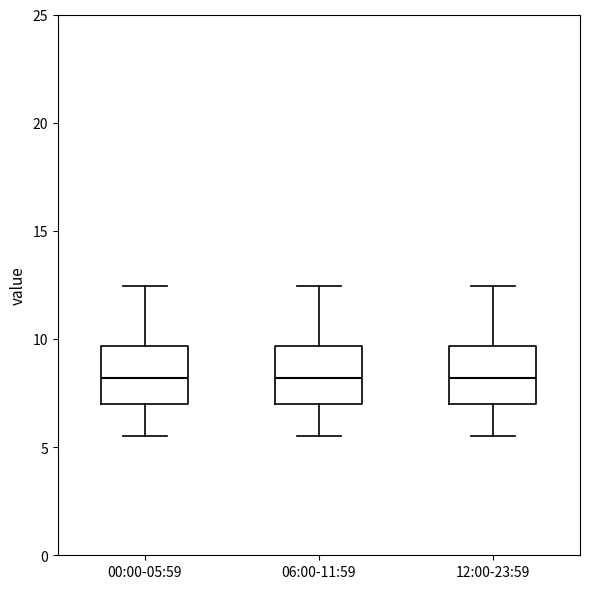

Reading left to right, read every box against the y-axis: the position of its median line, the range the box covers, and the ends of its whiskers. The values are not printed on the chart, so give them approximately, as read against the axis.

00:00-05:59: median 8.0, box 7.0 to 9.5, whiskers 5.5 to 12.5
06:00-11:59: median 8.0, box 7.0 to 9.5, whiskers 5.5 to 12.5
12:00-23:59: median 8.0, box 7.0 to 9.5, whiskers 5.5 to 12.5